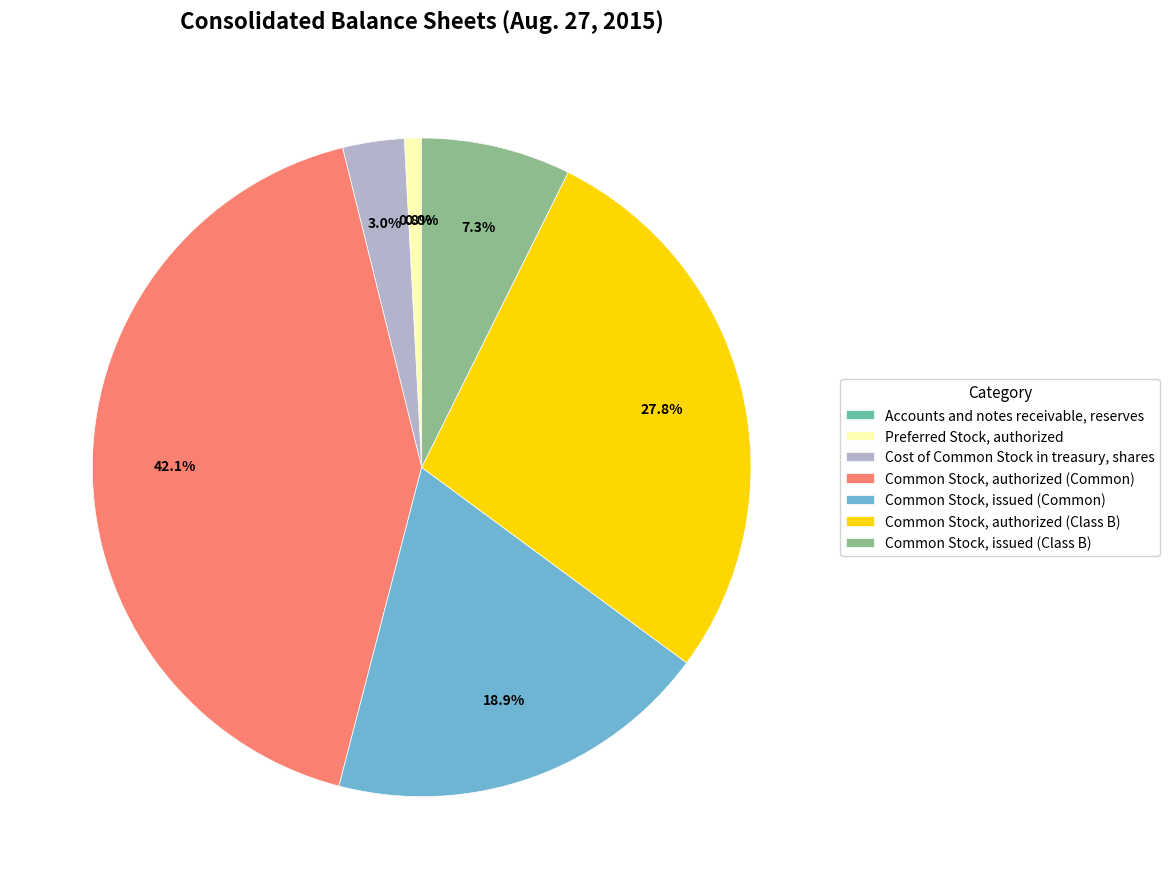

Is there any slice that represents more than half of the pie?

No